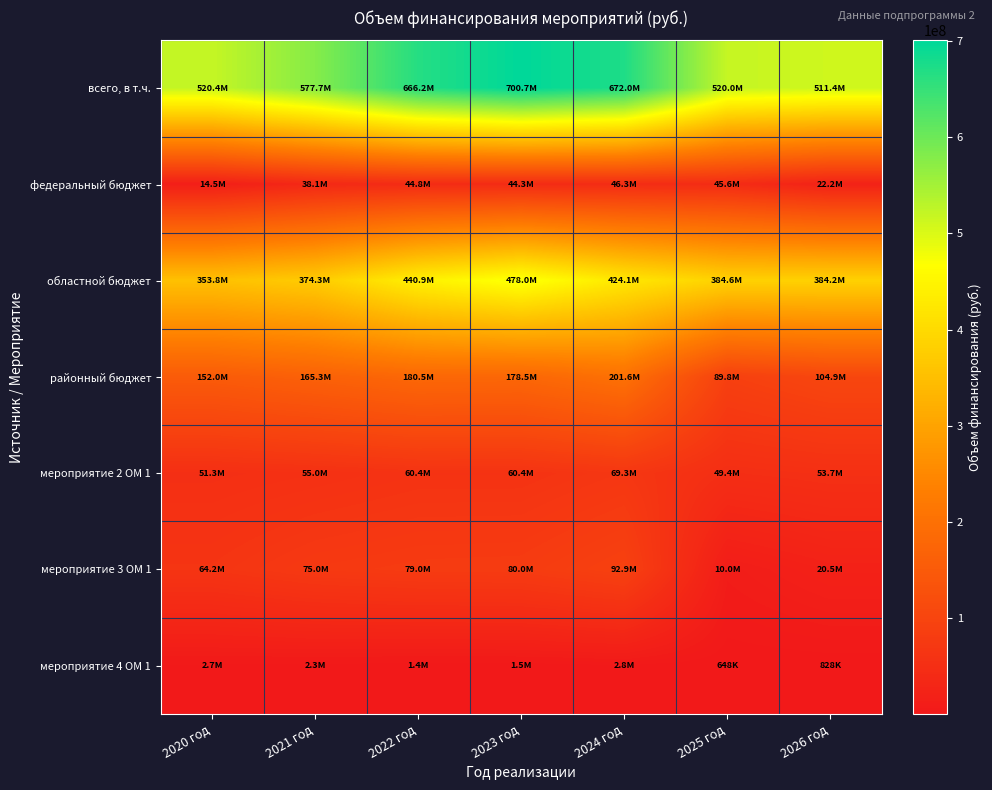

Which series has the largest total across all categories?

всего, в т.ч.